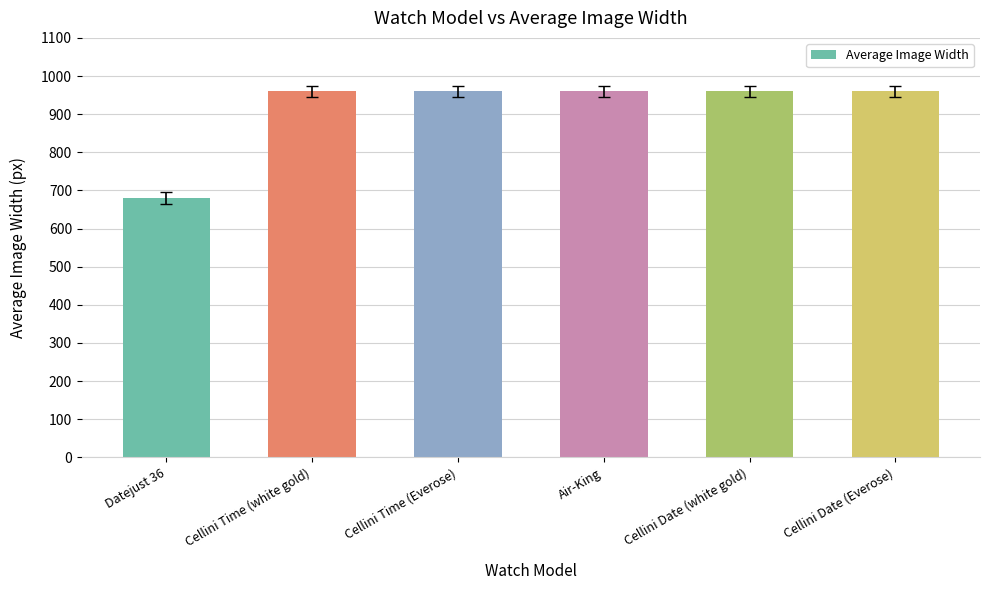

True or false: the data shows 960 at Air-King.

True